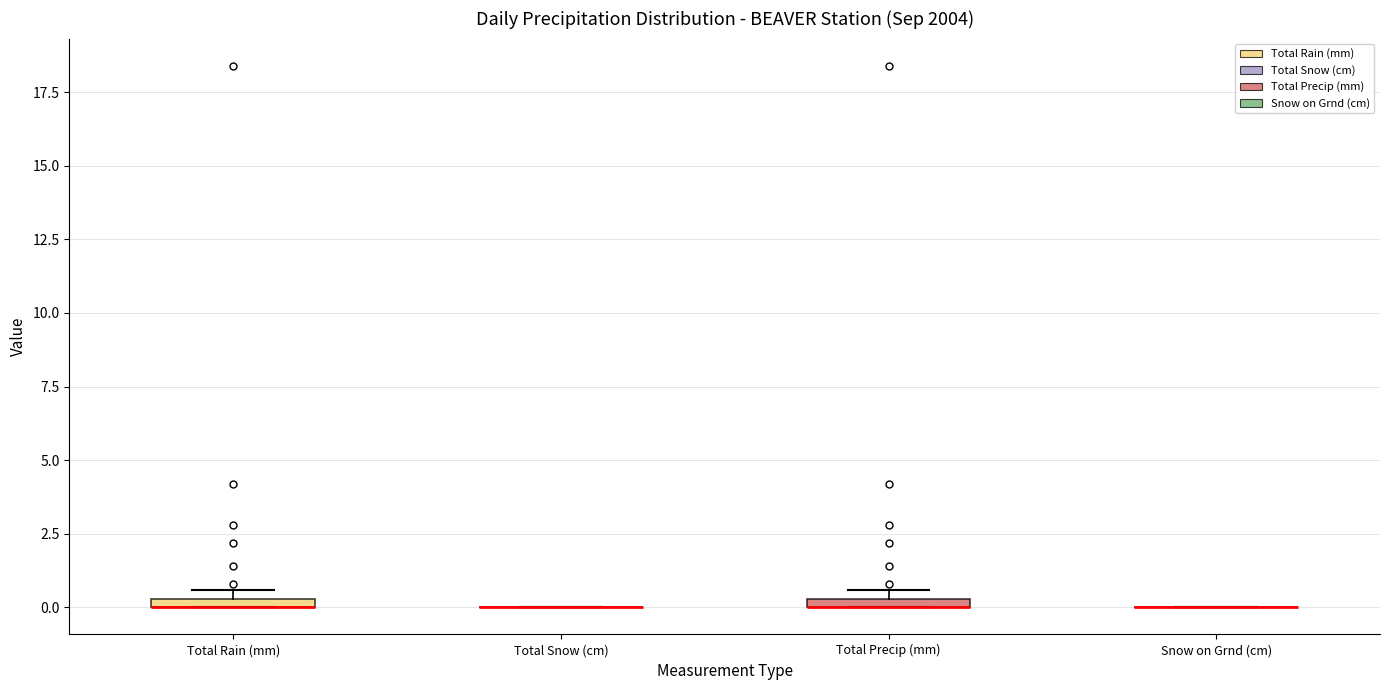

Where is the lower edge of the box for Total Precip (mm) on the y-axis? The values are not printed on the chart, so give them approximately, as read against the axis.

0.0